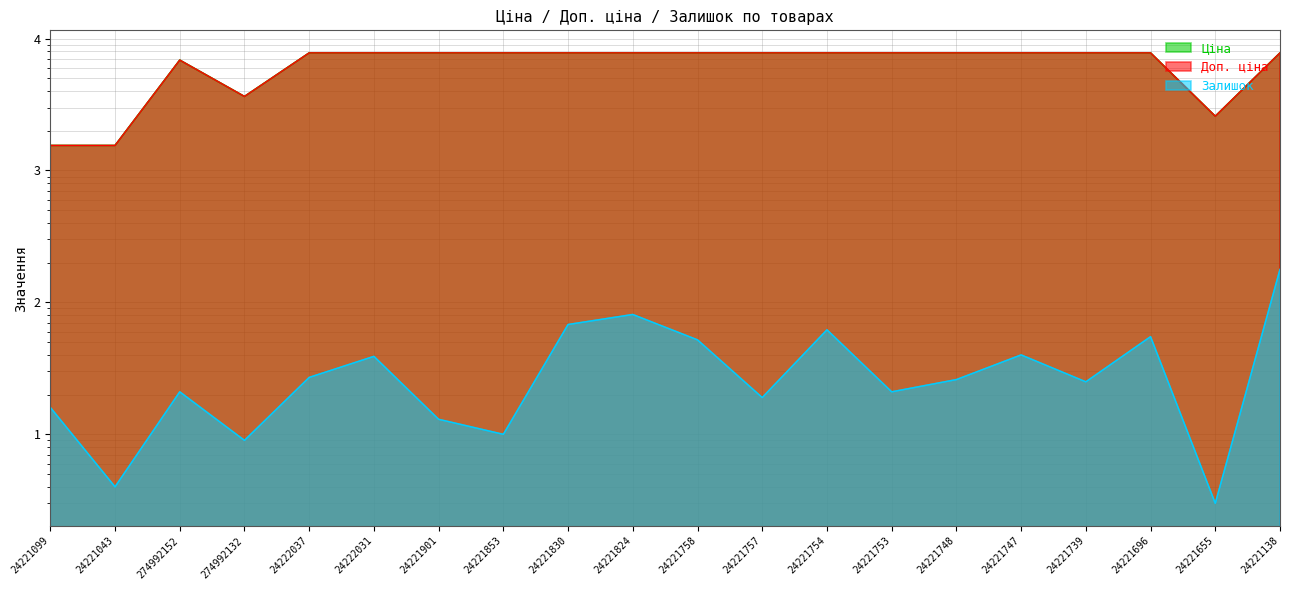

At which category does Залишок reach its first local peak?

274992152